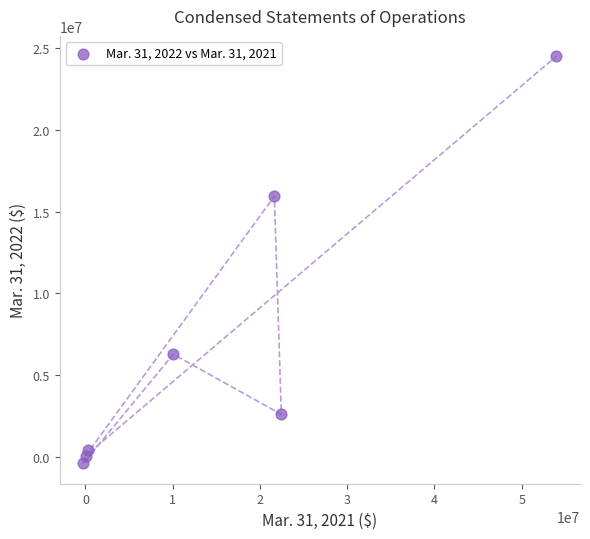

What Y value in the scatter plot is closest to 12059214?

15950000